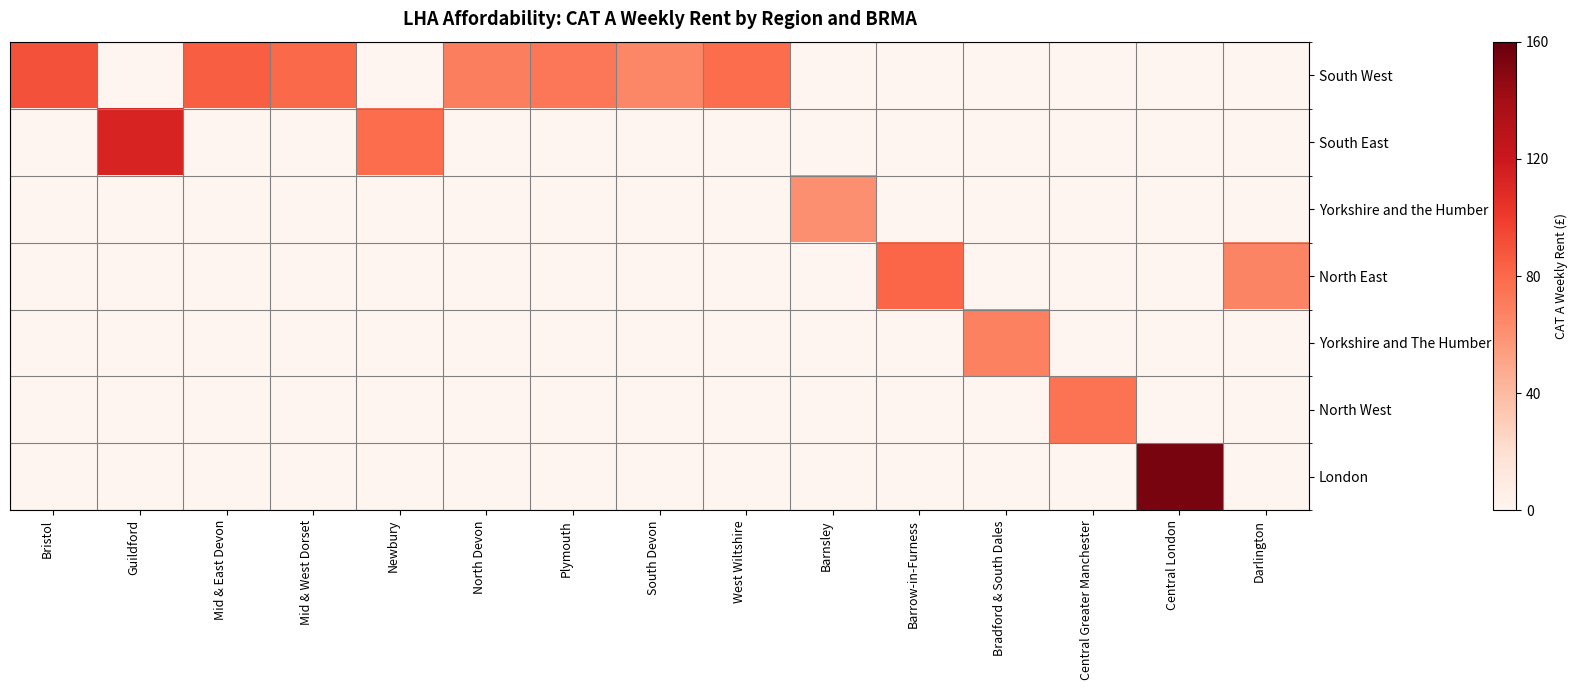

Count the number of categories in the chart.

15